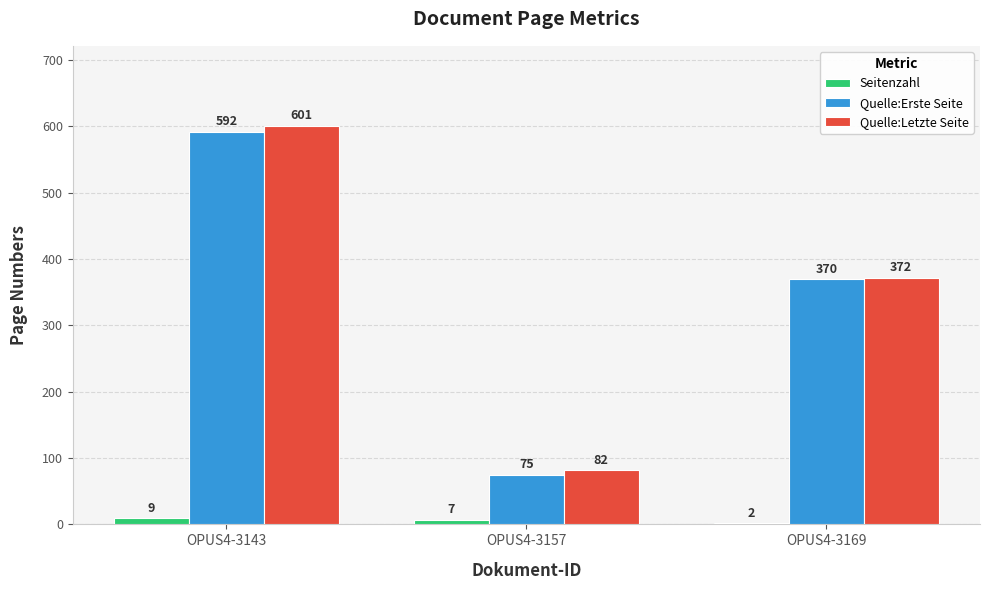

At which label does Quelle:Letzte Seite first exceed 372?

OPUS4-3143